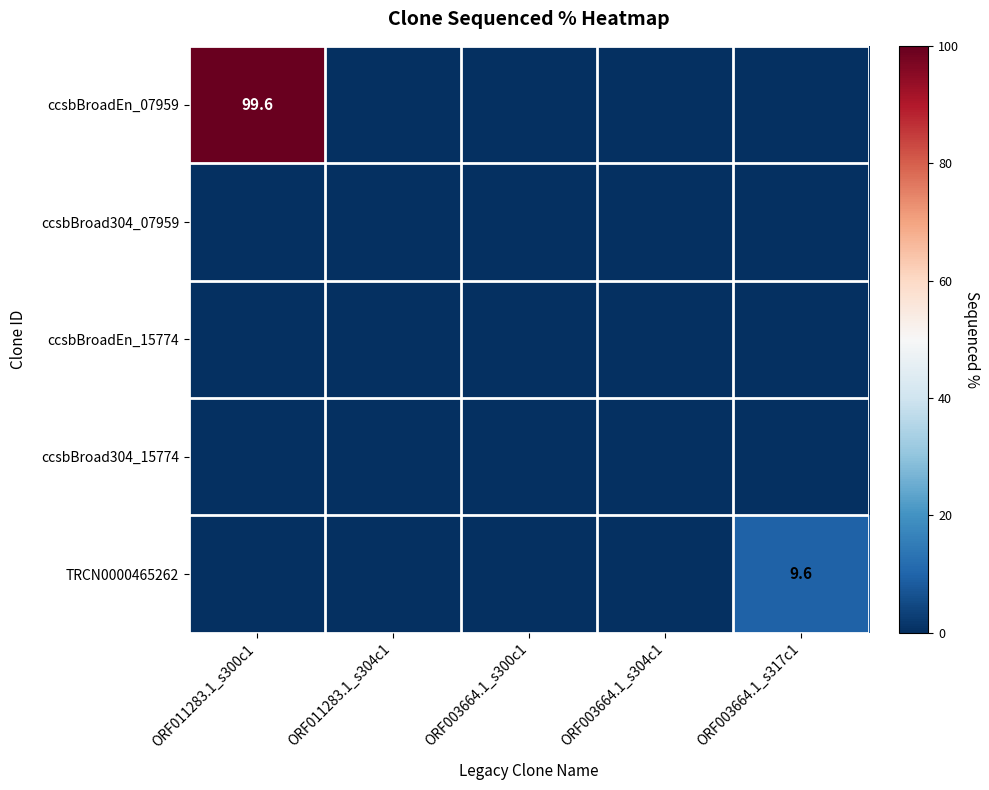

At which category is the sum across all series the highest?

ORF011283.1_s300c1